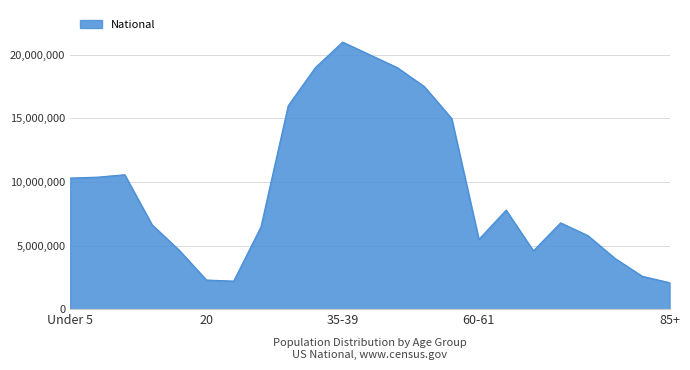

What is the difference between the maximum and minimum values?

18900000